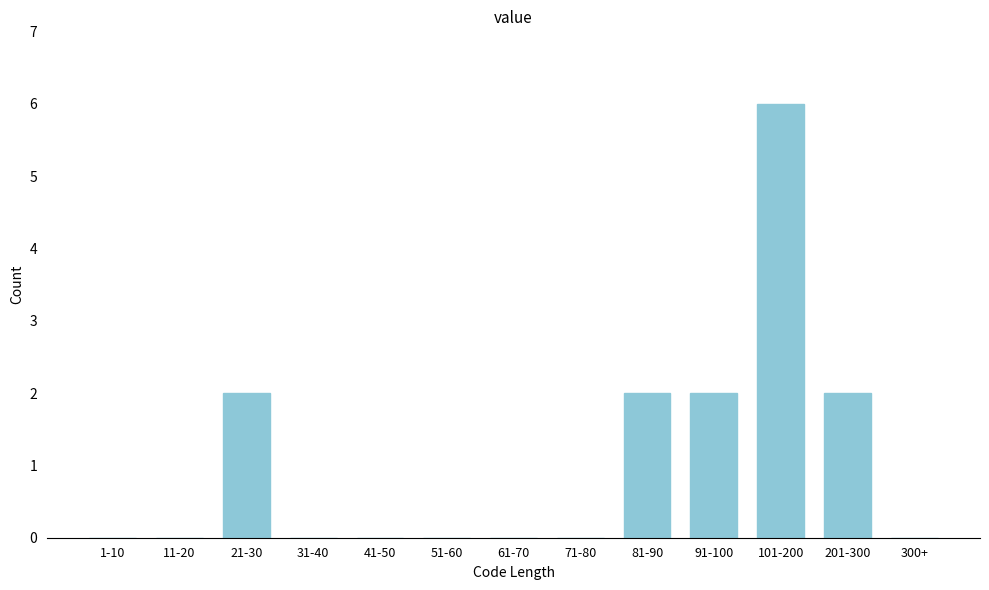

Reading right to left, extract all data points from this chart.

300+=0	201-300=2	101-200=6	91-100=2	81-90=2	71-80=0	61-70=0	51-60=0	41-50=0	31-40=0	21-30=2	11-20=0	1-10=0